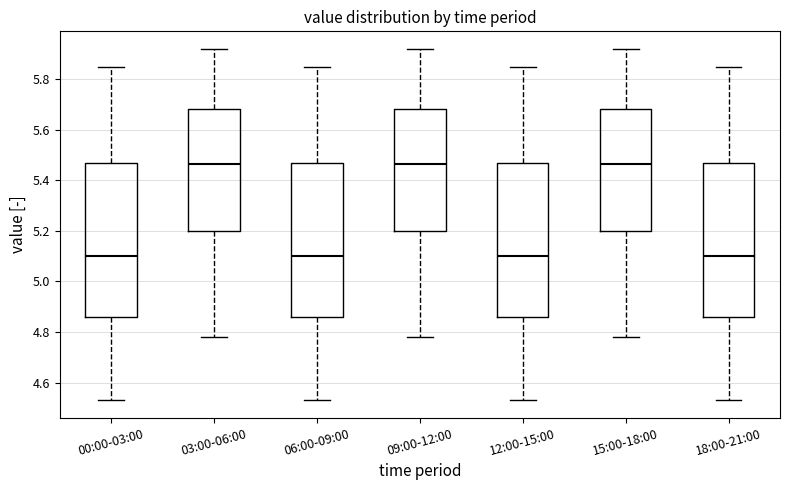

Reading left to right, read every box against the y-axis: the position of its median line, the range the box covers, and the ends of its whiskers. The values are not printed on the chart, so give them approximately, as read against the axis.

00:00-03:00: median 5.10, box 4.86 to 5.48, whiskers 4.54 to 5.86
03:00-06:00: median 5.46, box 5.20 to 5.68, whiskers 4.78 to 5.92
06:00-09:00: median 5.10, box 4.86 to 5.48, whiskers 4.54 to 5.86
09:00-12:00: median 5.46, box 5.20 to 5.68, whiskers 4.78 to 5.92
12:00-15:00: median 5.10, box 4.86 to 5.48, whiskers 4.54 to 5.86
15:00-18:00: median 5.46, box 5.20 to 5.68, whiskers 4.78 to 5.92
18:00-21:00: median 5.10, box 4.86 to 5.48, whiskers 4.54 to 5.86